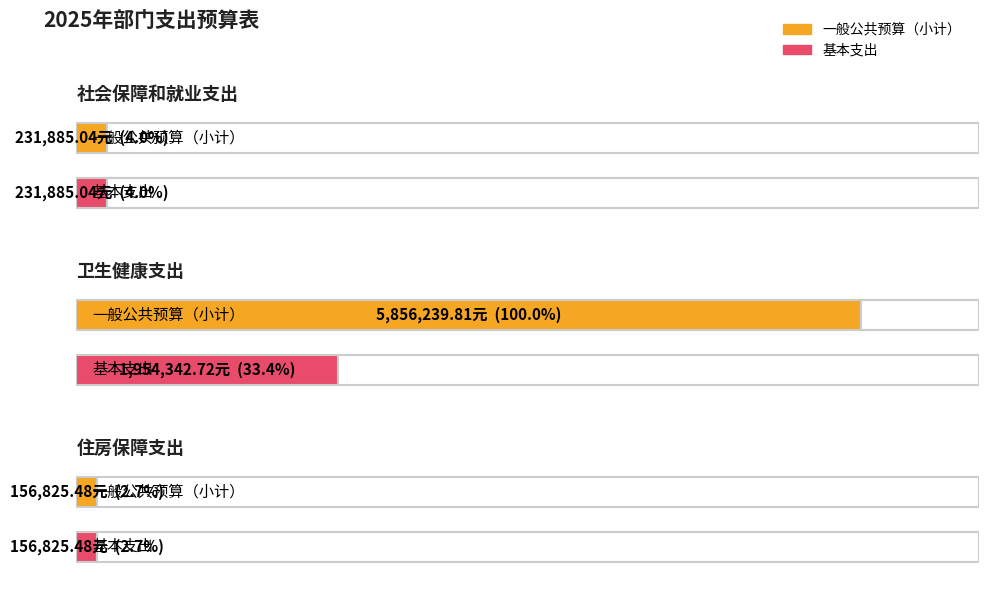

True or false: 合计 has a value of 85915.2 at 住房保障支出.

False